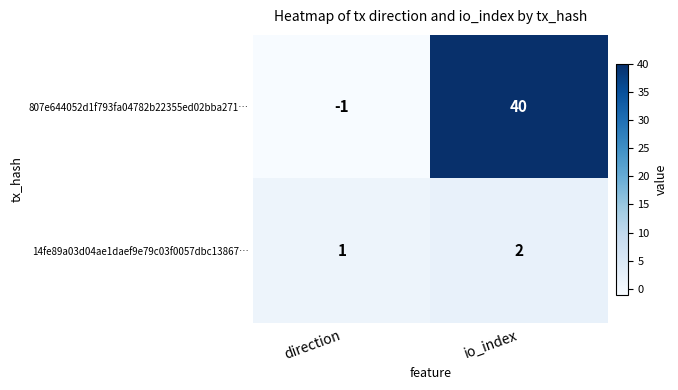

What is the difference between the 807e644052d1f793fa04782b22355ed02bba271… values at direction and io_index?

41